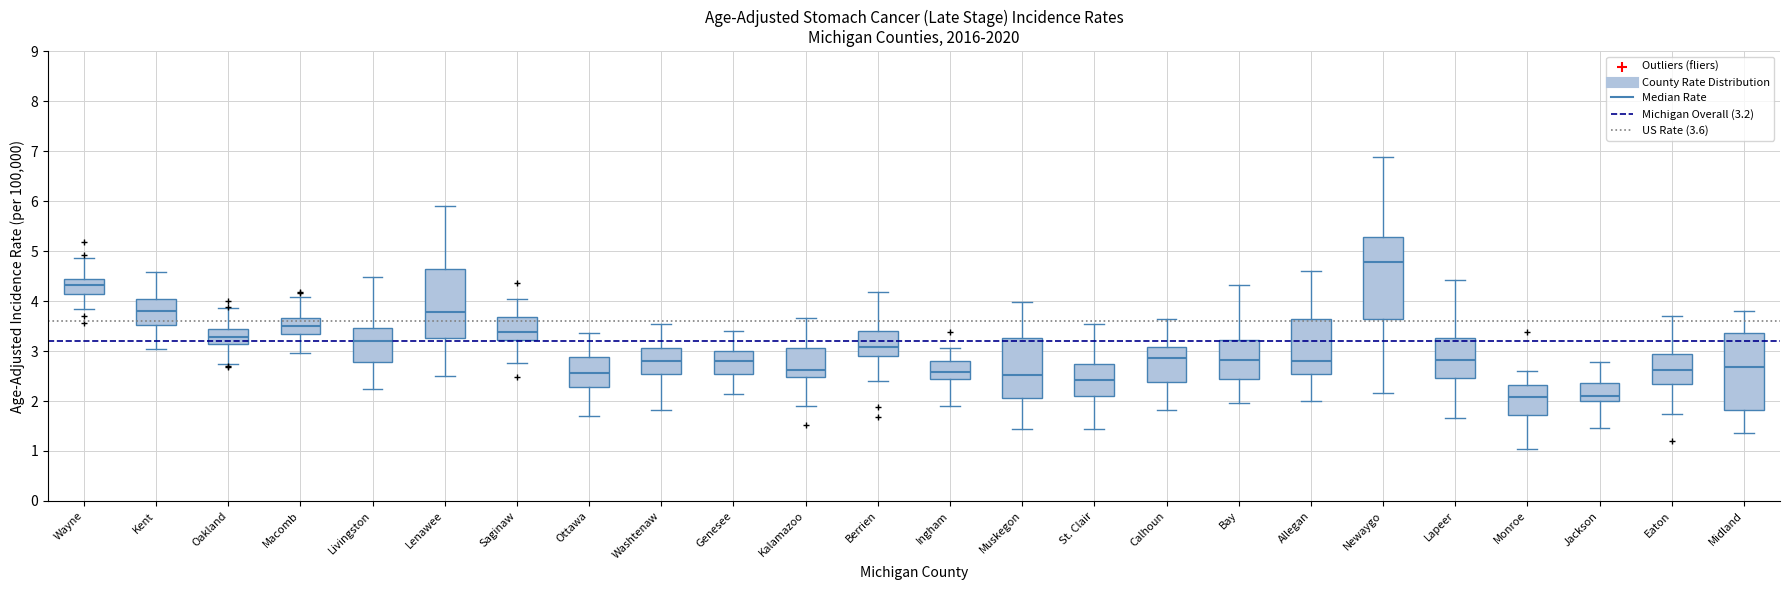

Reading left to right, read every box against the y-axis: the position of its median line, the range the box covers, and the ends of its whiskers. The values are not printed on the chart, so give them approximately, as read against the axis.

Wayne: median 4.3, box 4.1 to 4.4, whiskers 3.8 to 4.9
Kent: median 3.8, box 3.5 to 4.0, whiskers 3.0 to 4.6
Oakland: median 3.3, box 3.1 to 3.4, whiskers 2.7 to 3.9
Macomb: median 3.5, box 3.3 to 3.7, whiskers 3.0 to 4.1
Livingston: median 3.2, box 2.8 to 3.5, whiskers 2.2 to 4.5
Lenawee: median 3.8, box 3.3 to 4.6, whiskers 2.5 to 5.9
Saginaw: median 3.4, box 3.2 to 3.7, whiskers 2.8 to 4.0
Ottawa: median 2.6, box 2.3 to 2.9, whiskers 1.7 to 3.4
Washtenaw: median 2.8, box 2.5 to 3.1, whiskers 1.8 to 3.5
Genesee: median 2.8, box 2.5 to 3.0, whiskers 2.1 to 3.4
Kalamazoo: median 2.6, box 2.5 to 3.1, whiskers 1.9 to 3.7
Berrien: median 3.1, box 2.9 to 3.4, whiskers 2.4 to 4.2
Ingham: median 2.6, box 2.4 to 2.8, whiskers 1.9 to 3.1
Muskegon: median 2.5, box 2.1 to 3.3, whiskers 1.4 to 4.0
St. Clair: median 2.4, box 2.1 to 2.7, whiskers 1.4 to 3.5
Calhoun: median 2.9, box 2.4 to 3.1, whiskers 1.8 to 3.6
Bay: median 2.8, box 2.4 to 3.2, whiskers 2.0 to 4.3
Allegan: median 2.8, box 2.5 to 3.6, whiskers 2.0 to 4.6
Newaygo: median 4.8, box 3.6 to 5.3, whiskers 2.2 to 6.9
Lapeer: median 2.8, box 2.5 to 3.3, whiskers 1.7 to 4.4
Monroe: median 2.1, box 1.7 to 2.3, whiskers 1.0 to 2.6
Jackson: median 2.1, box 2.0 to 2.4, whiskers 1.5 to 2.8
Eaton: median 2.6, box 2.4 to 2.9, whiskers 1.7 to 3.7
Midland: median 2.7, box 1.8 to 3.4, whiskers 1.4 to 3.8